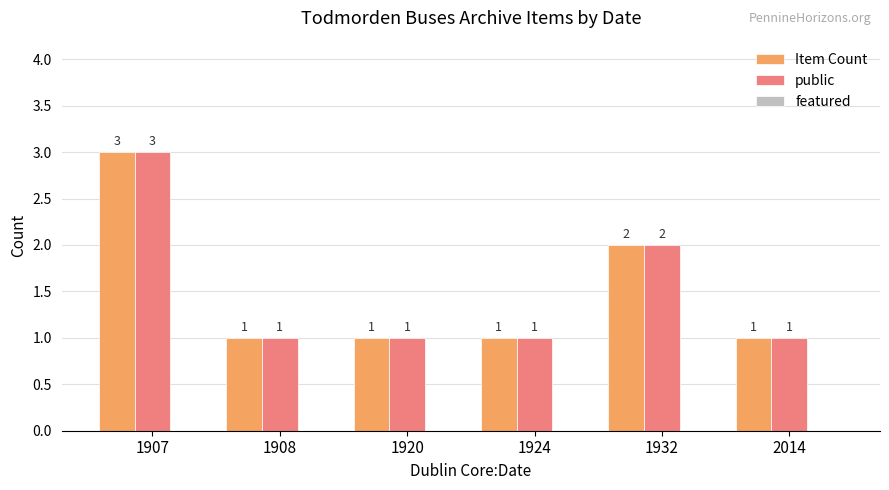

Which label corresponds to the largest value in the chart?

1907